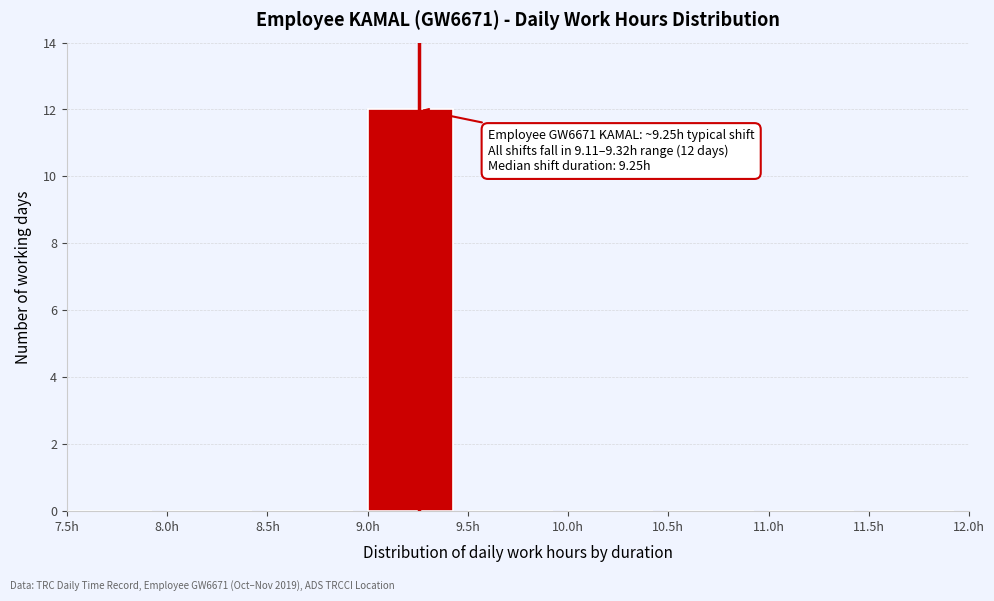

Over which range of the x-axis is the bar tallest?

9.0 to 9.5